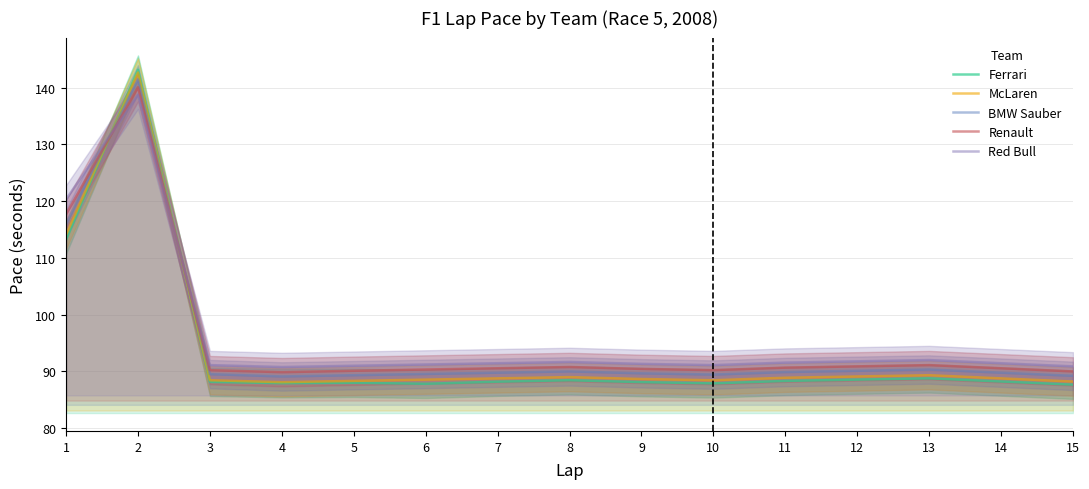

Which series has the largest total across all categories?

Red Bull